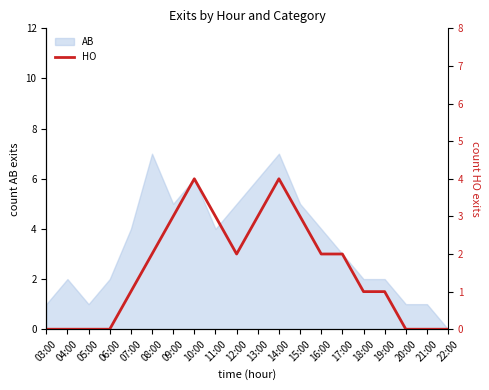

Reading right to left, list all the values displayed in this chart.

0	0	0	1	1	2	2	3	4	3	2	3	4	3	2	1	0	0	0	0